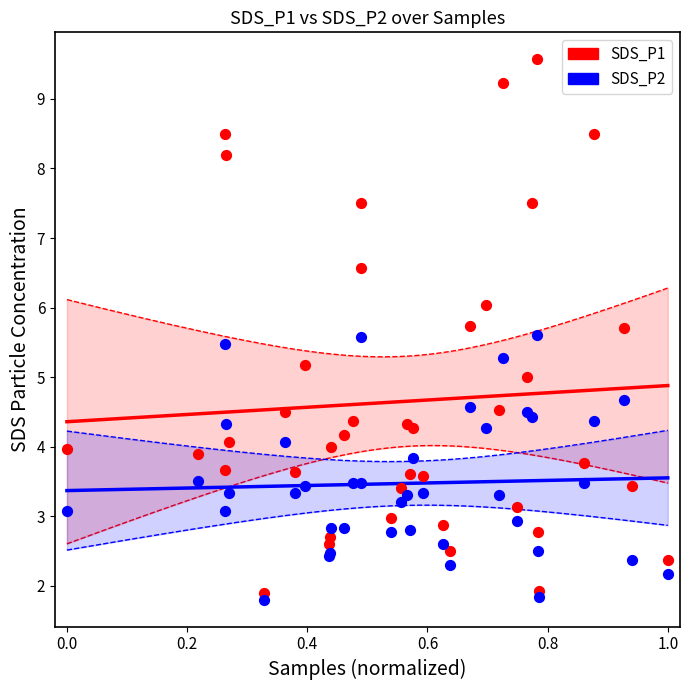

Which series has the widest spread of Y values?

SDS_P1